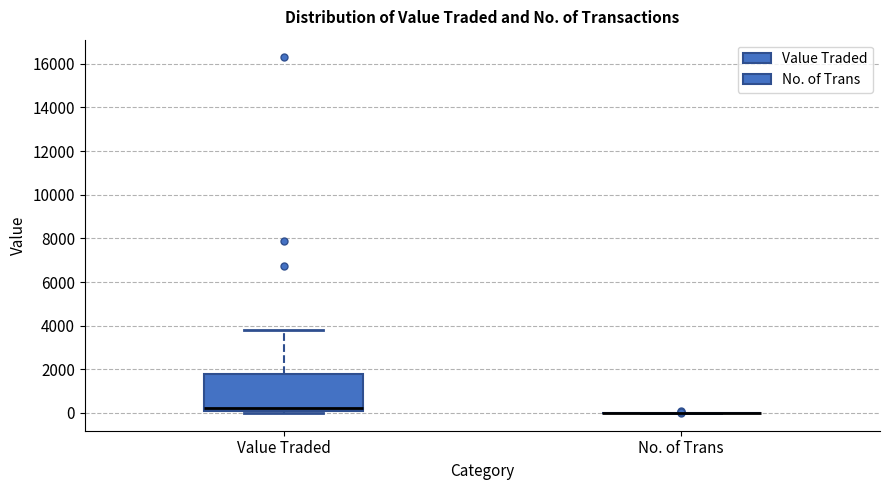

Reading left to right, transcribe this box plot: for each box, give where its median line is, the range the box spans, and where its two whiskers end, as read against the y-axis. The values are not printed on the chart, so give them approximately, as read against the axis.

Value Traded: median 200 (just above the box's lower edge), box 200 to 1800, whiskers 0 to 3800
No. of Trans: box collapsed to a line at 0, whiskers 0 to 0